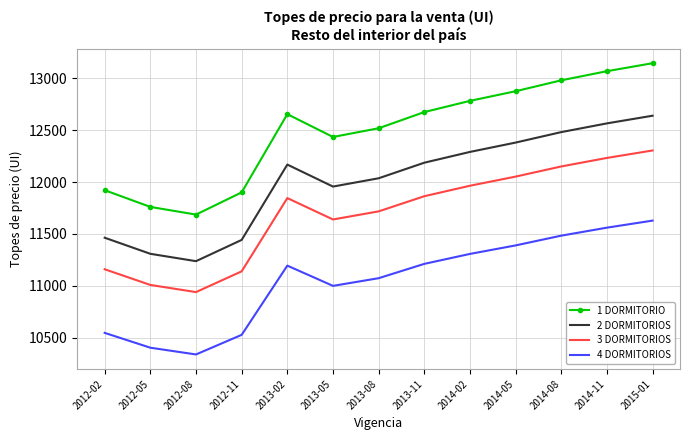

How many interior local valleys does the 3 DORMITORIOS series have?

2